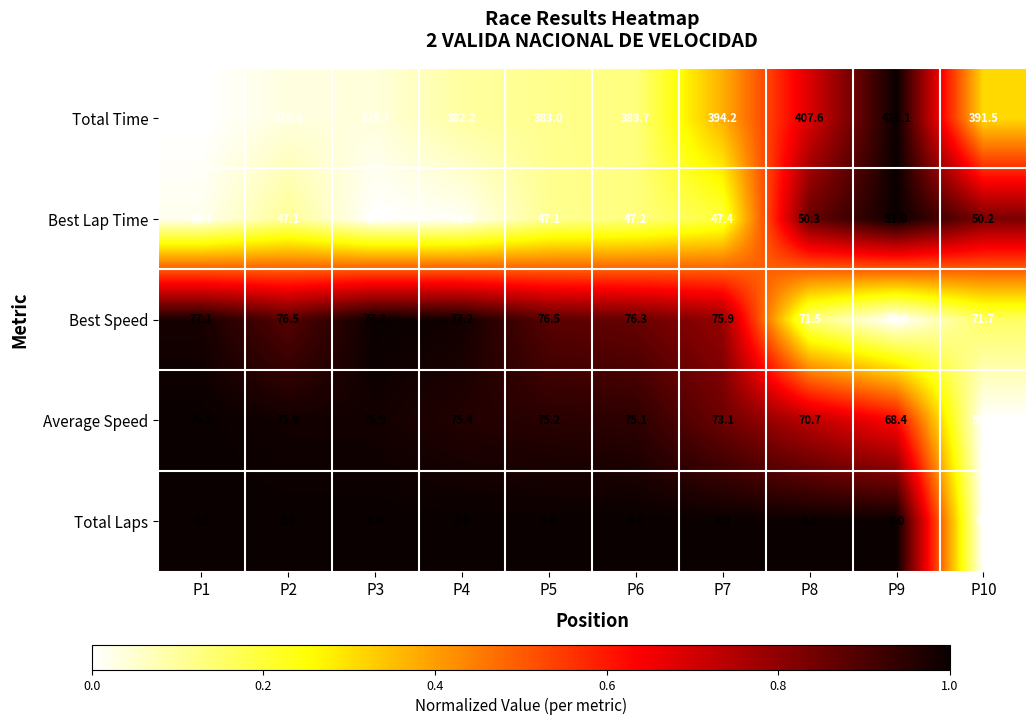

Rank the series at P9 from lowest to highest value.

Total Laps, Best Lap Time, Average Speed, Best Speed, Total Time